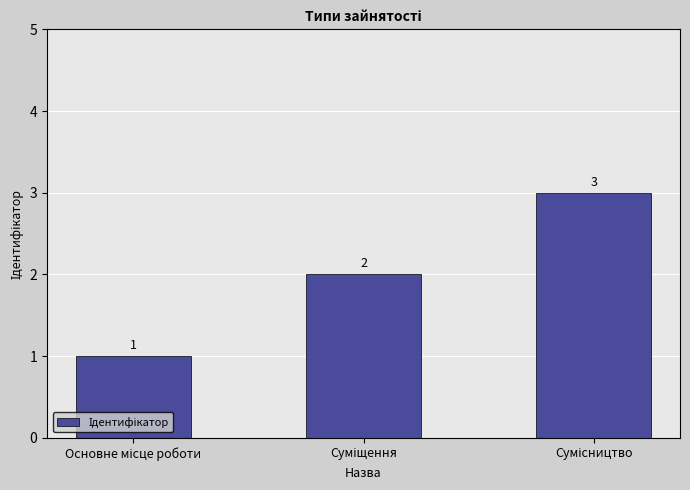

Count the values in the range 1 to 3.

3